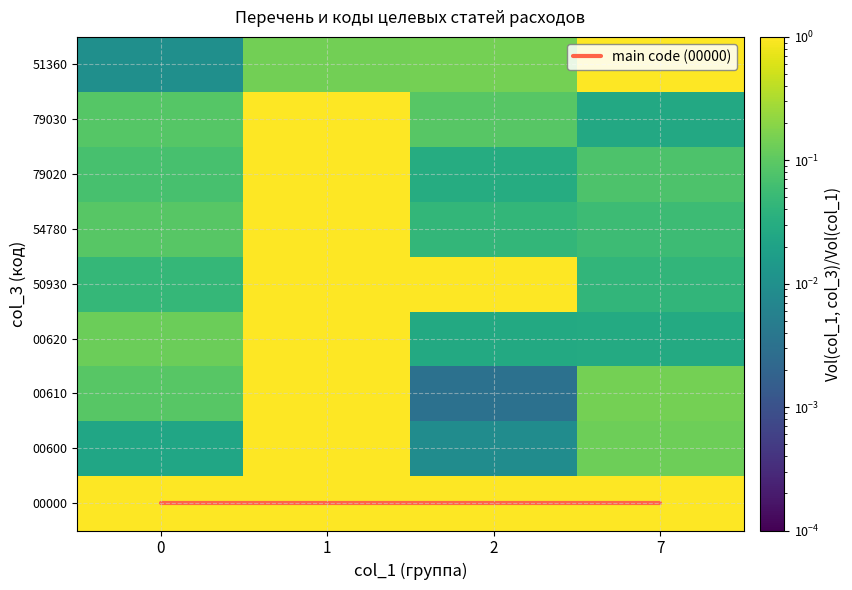

True or false: 79020 has a value of 1.1 at 1.

True